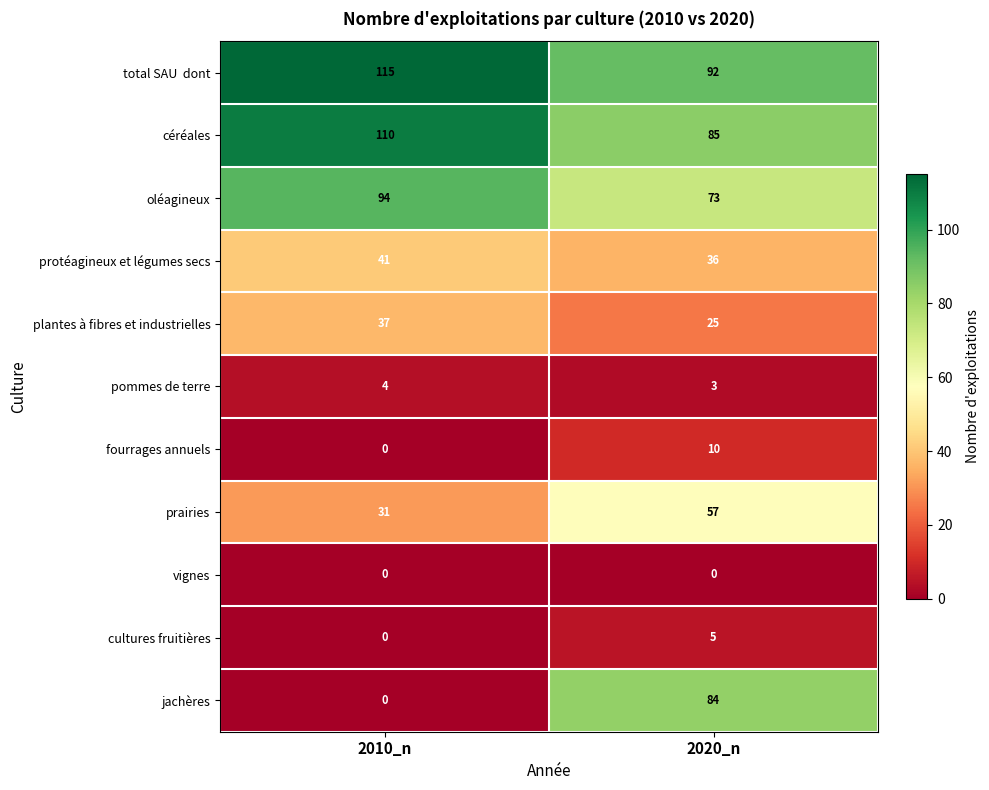

Is it true that pommes de terre equals 4 at 2010_n?

True